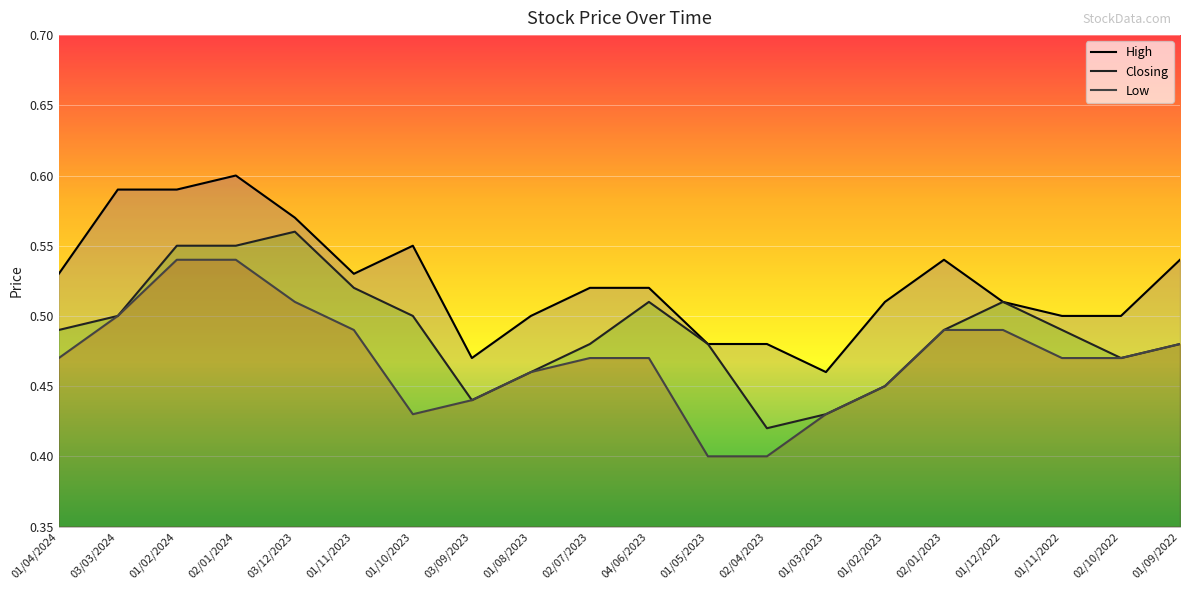

List the labels in order of High value, largest first.

02/01/2024, 03/03/2024, 01/02/2024, 03/12/2023, 01/10/2023, 02/01/2023, 01/09/2022, 01/04/2024, 01/11/2023, 02/07/2023, 04/06/2023, 01/02/2023, 01/12/2022, 01/08/2023, 01/11/2022, 02/10/2022, 01/05/2023, 02/04/2023, 03/09/2023, 01/03/2023